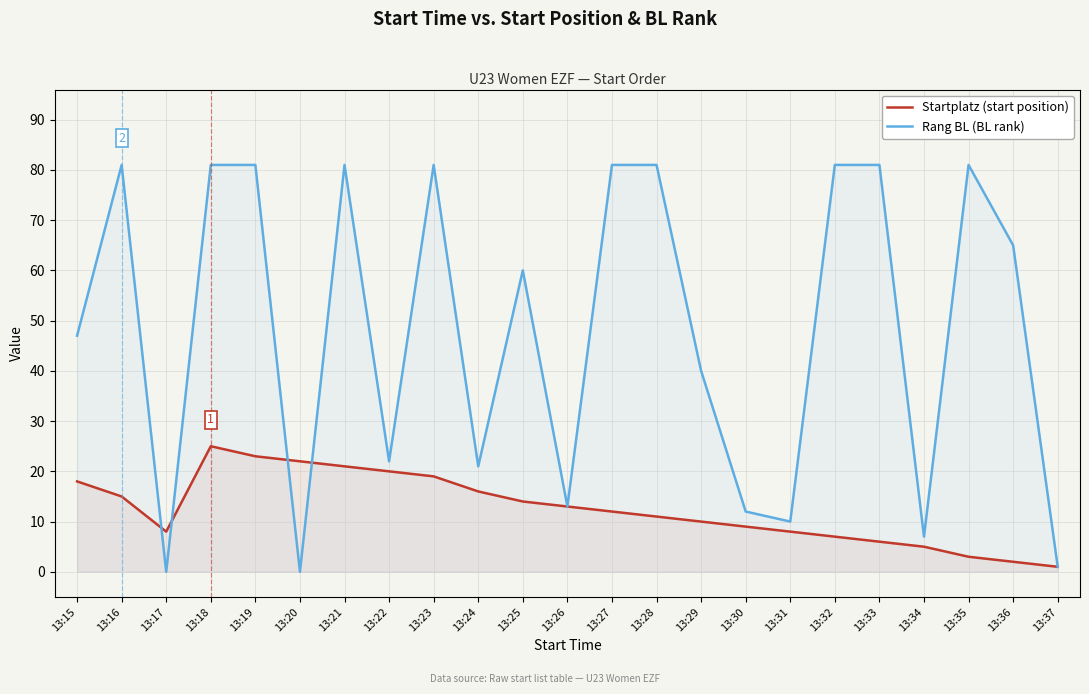

At 13:15, list the series in order from largest to smallest.

Rang BL (BL rank), Startplatz (start position)